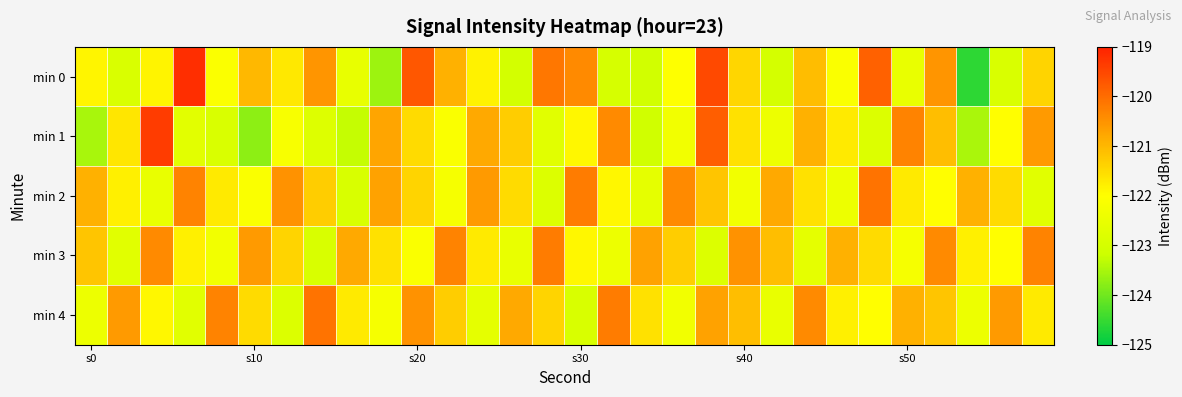

What is the maximum value shown in the chart?

-119.2